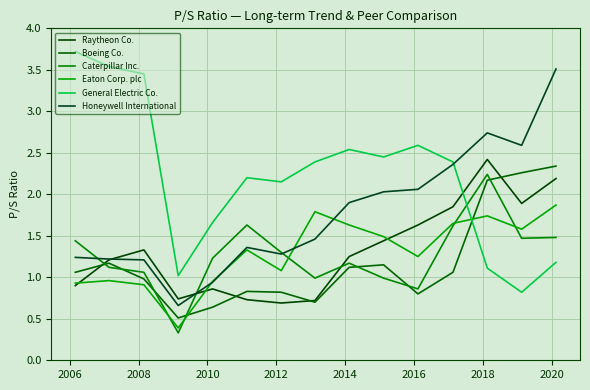

List the series in order of their peak value, lowest first.

Eaton Corp. plc, Caterpillar Inc., Boeing Co., Raytheon Co., Honeywell International, General Electric Co.